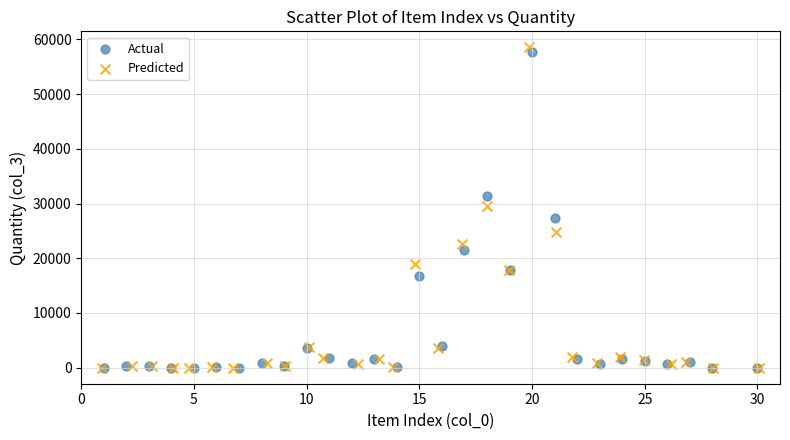

Which series has the largest Y range (max minus min)?

Predicted